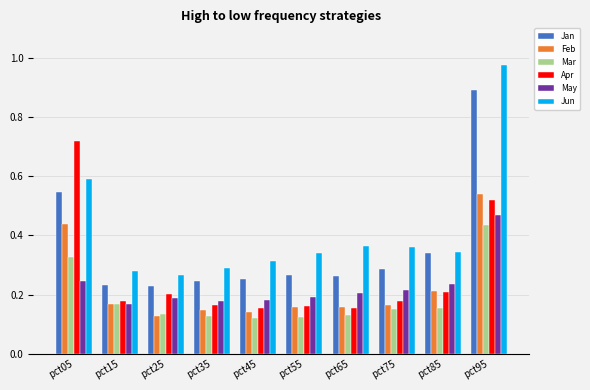

At which label does May reach its peak?

pct95